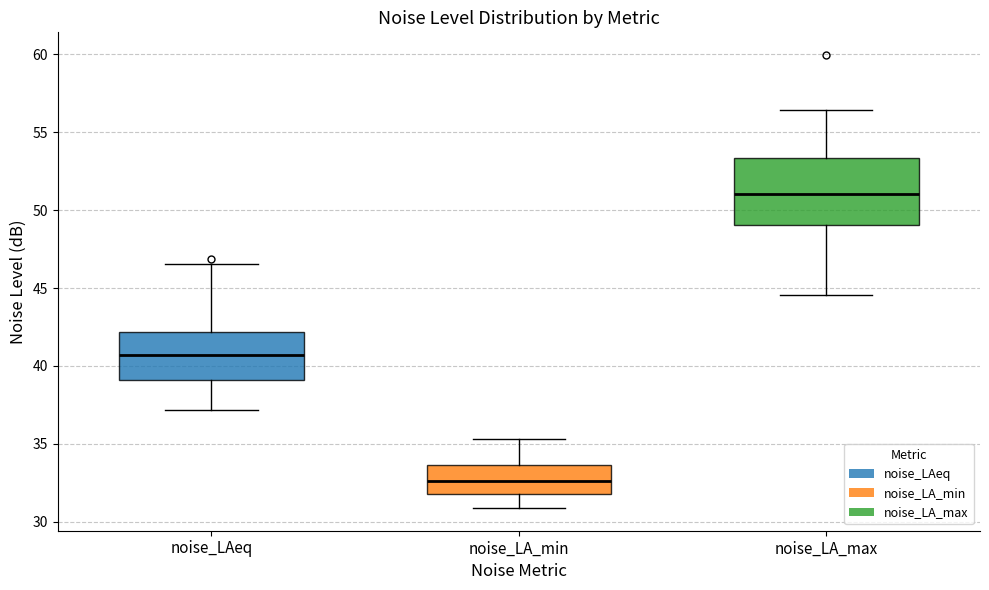

Reading left to right, transcribe this box plot: for each box, give where its median line is, the range the box spans, and where its two whiskers end, as read against the y-axis. The values are not printed on the chart, so give them approximately, as read against the axis.

noise_LAeq: median 40.5, box 39.0 to 42.0, whiskers 37.0 to 46.5
noise_LA_min: median 32.5, box 32.0 to 33.5, whiskers 31.0 to 35.5
noise_LA_max: median 51.0, box 49.0 to 53.5, whiskers 44.5 to 56.5